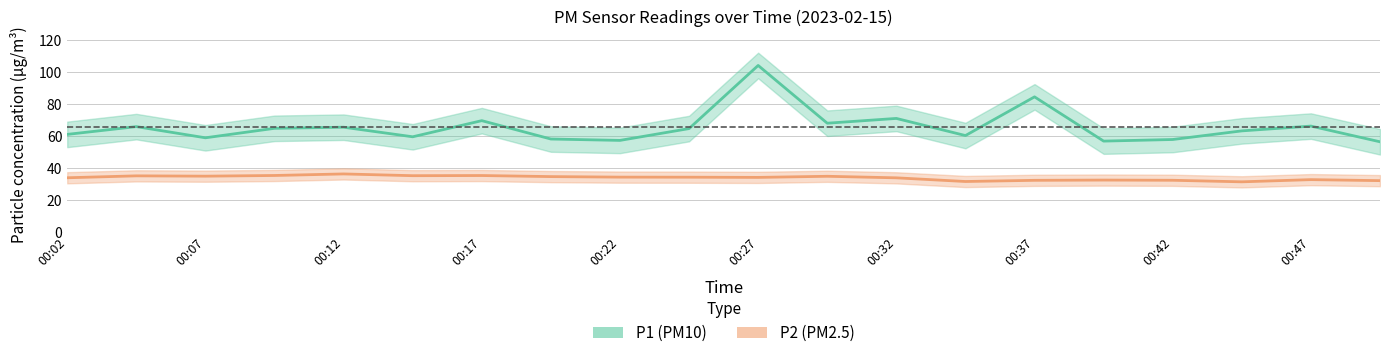

True or false: P2 and P1 intersect in this chart.

False